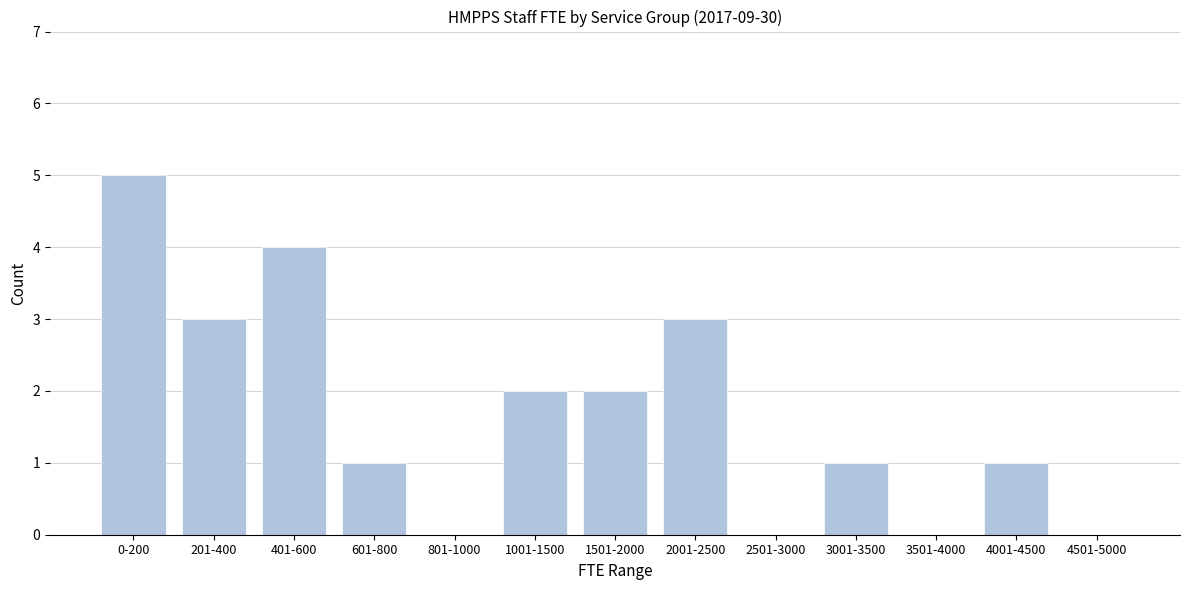

Reading left to right, extract all data points from this chart.

0-200=5	201-400=3	401-600=4	601-800=1	801-1000=0	1001-1500=2	1501-2000=2	2001-2500=3	2501-3000=0	3001-3500=1	3501-4000=0	4001-4500=1	4501-5000=0